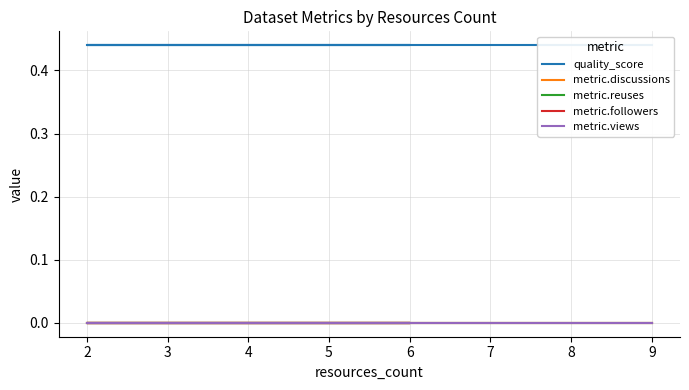

Which has a higher value, 9 or 6?

9